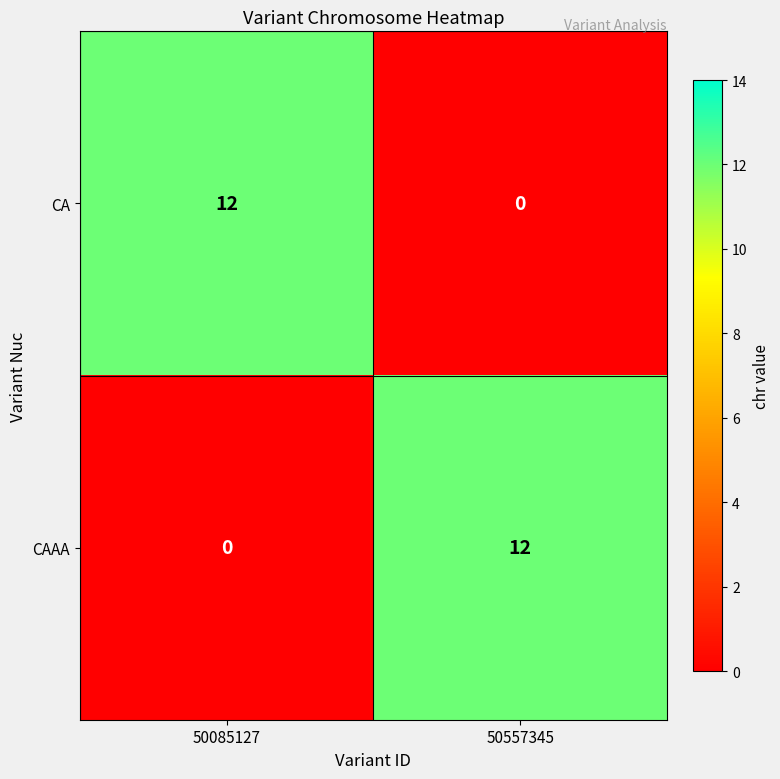

Is it true that CAAA equals 6 at 50085127?

False